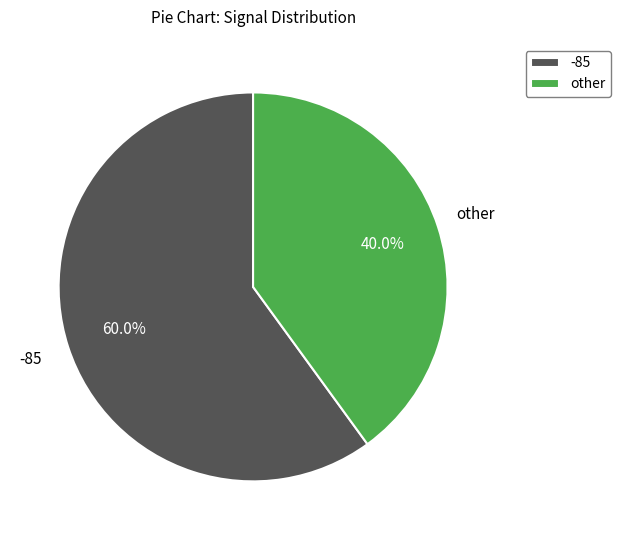

Do other and -85 together represent more than half of the pie?

Yes